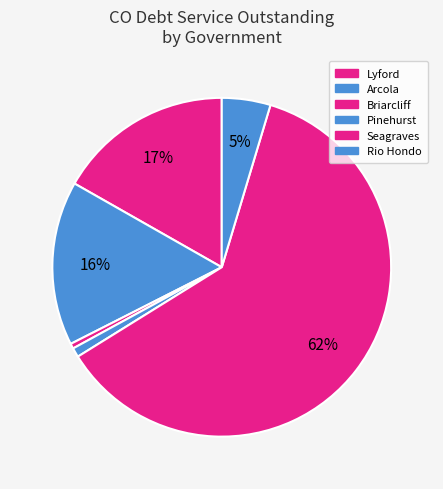

How many slices are in this pie chart?

6